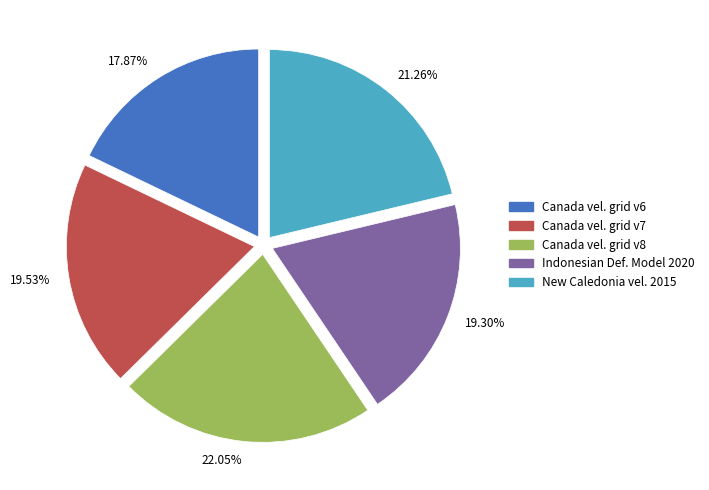

What is the ratio of the value at 21.26% to the value at 19.30%?

1.1